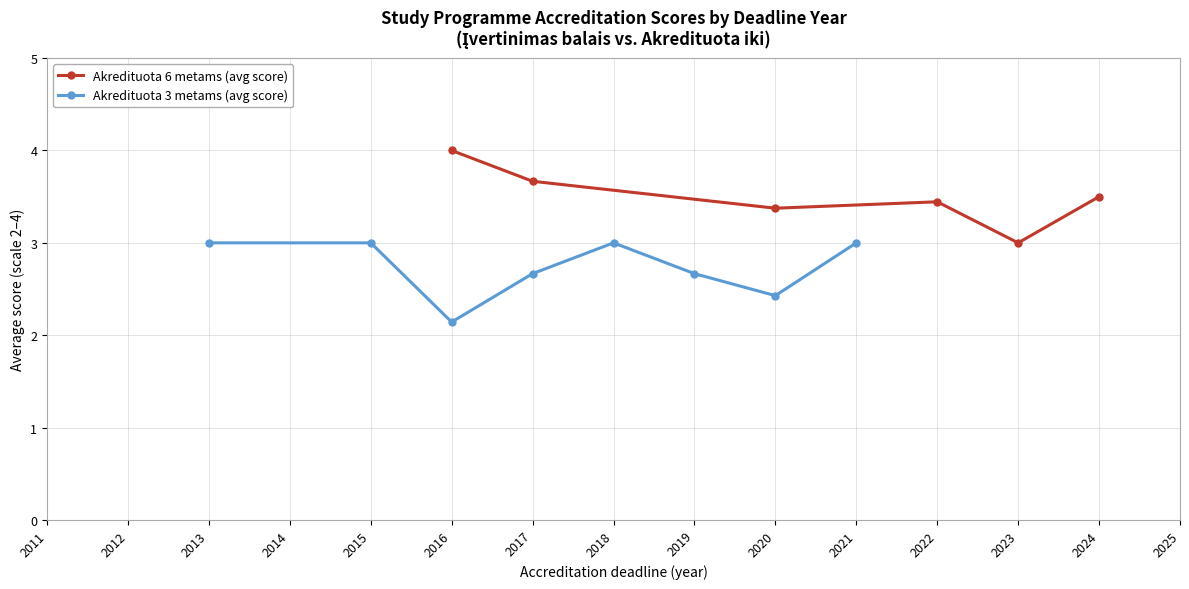

What is the minimum value for Akredituota 6 metams (avg score)?

3.0